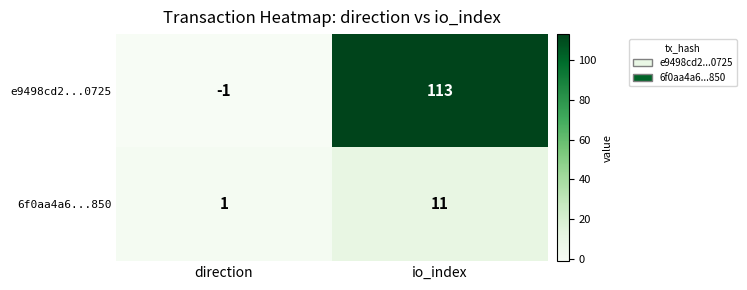

Is it true that 6f0aa4a6...850 equals 11 at io_index?

True